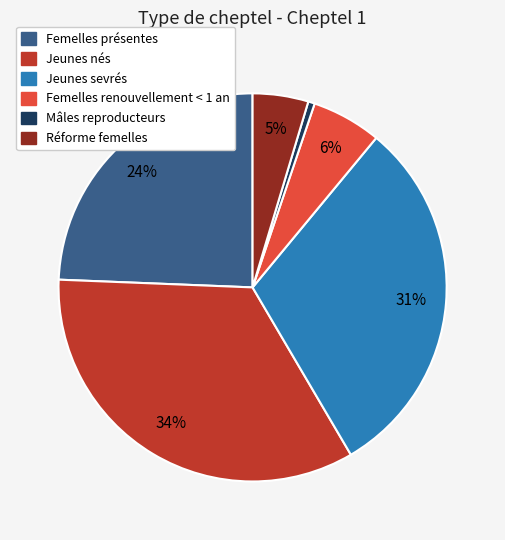

Does Réforme femelles account for over 50% of the chart?

No